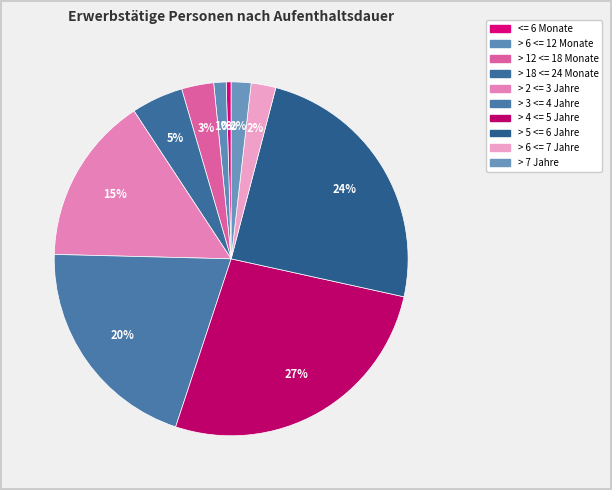

How many slices are in this pie chart?

10